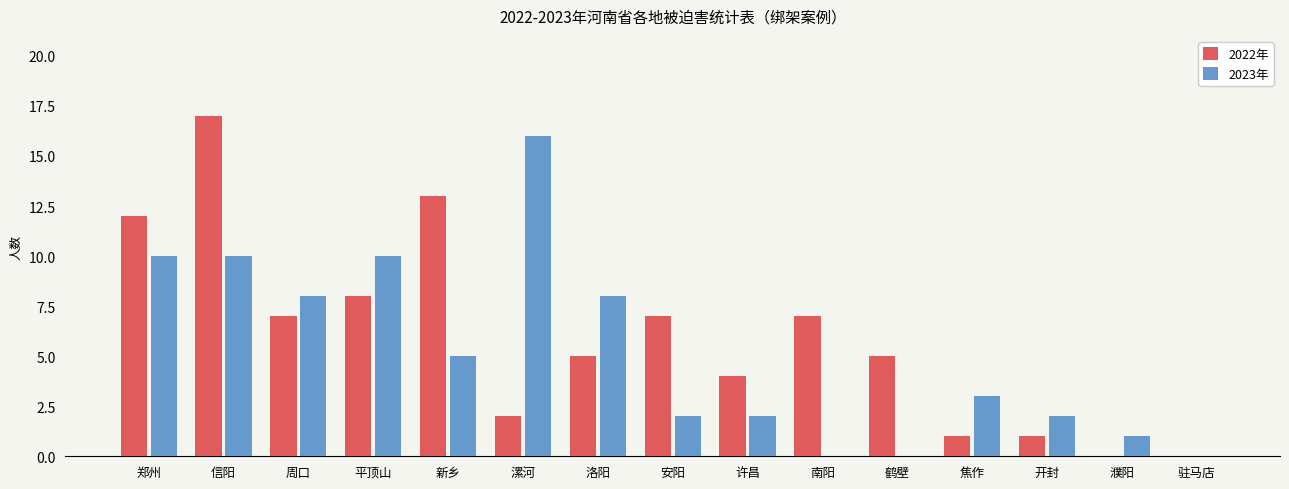

At which category is the sum across all series the highest?

信阳